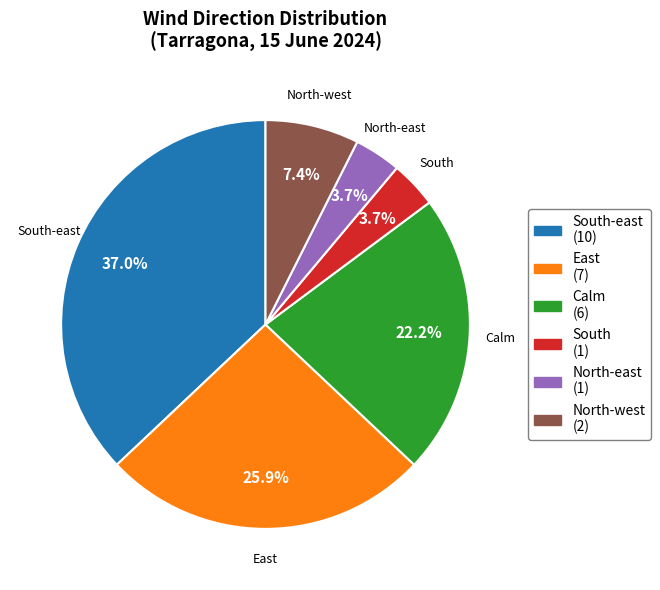

Which category has the biggest portion of the pie?

South-east